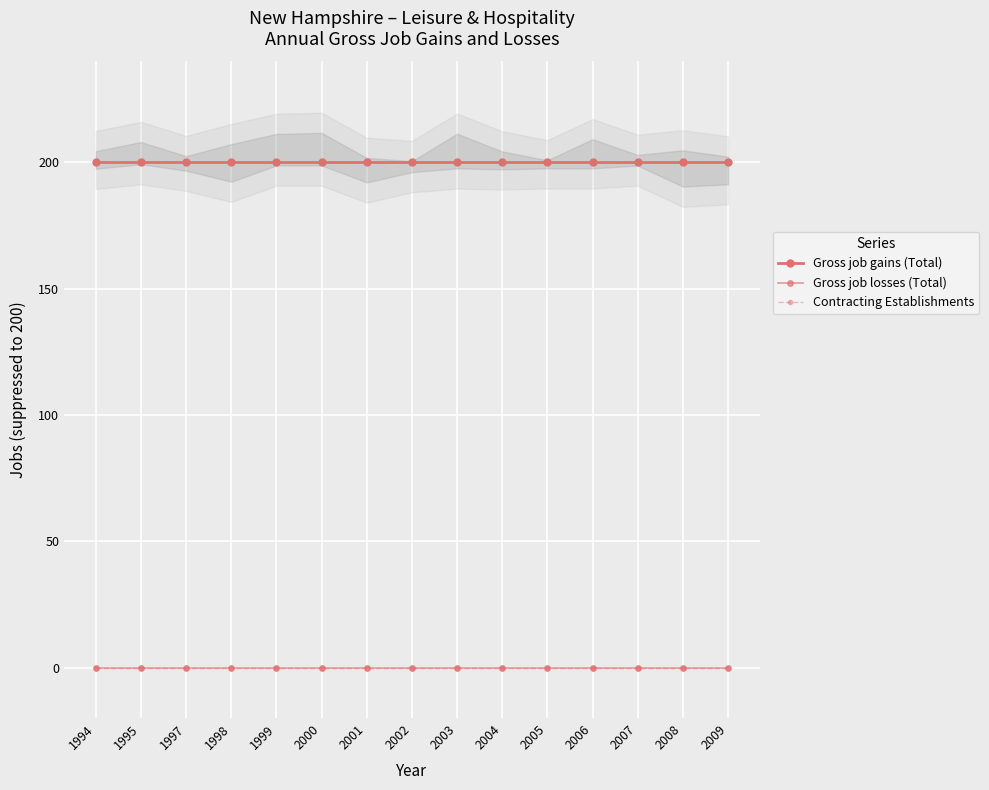

Is the value of Contracting Establishments at 1999 greater than the value of Gross job losses (Total) at 2008?

No